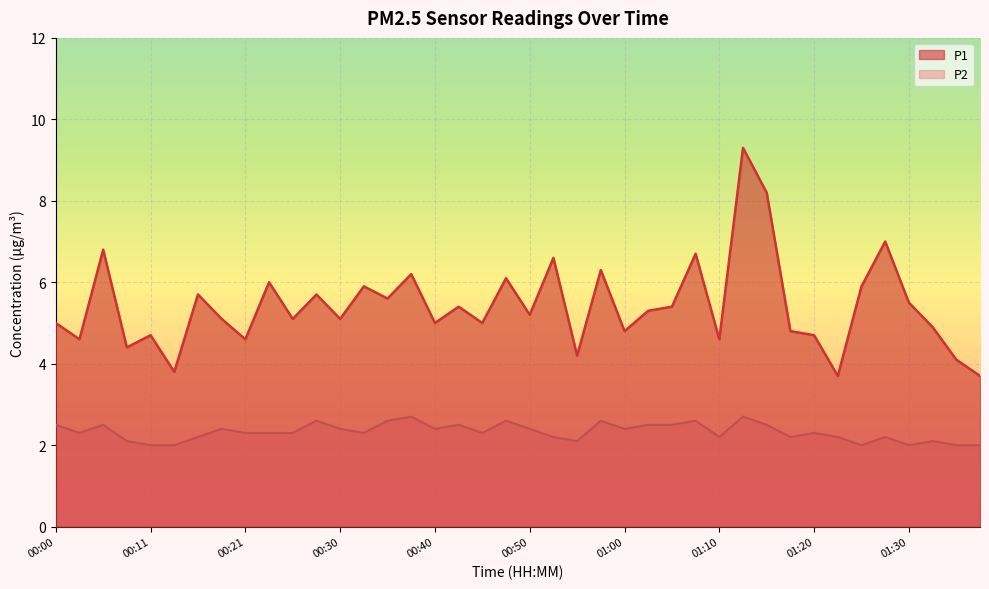

Where is the first local minimum for P1?

00:03